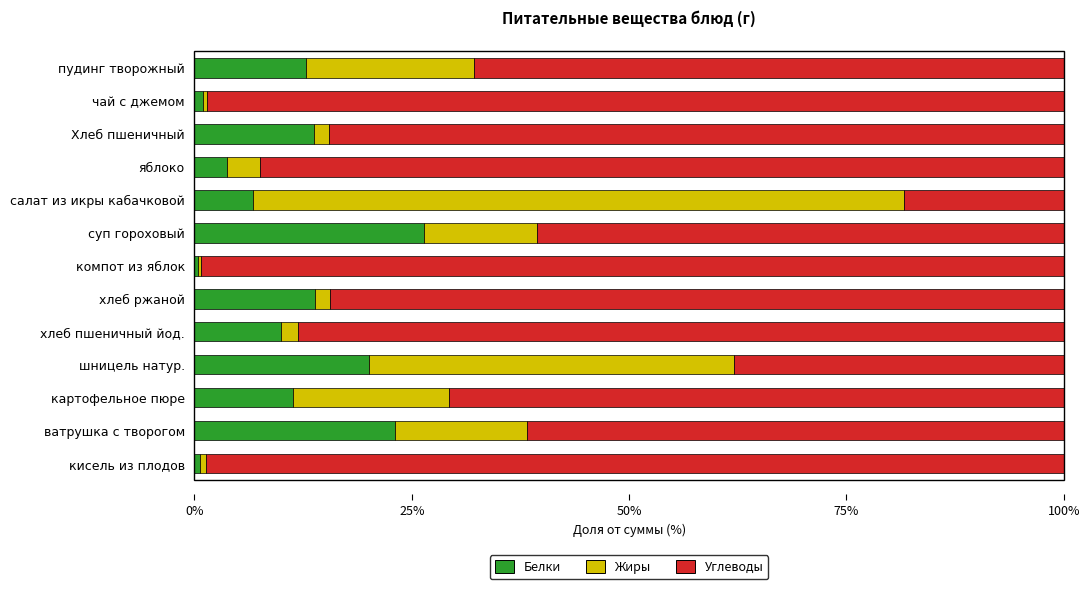

What is the highest value of the Белки series?

26.4